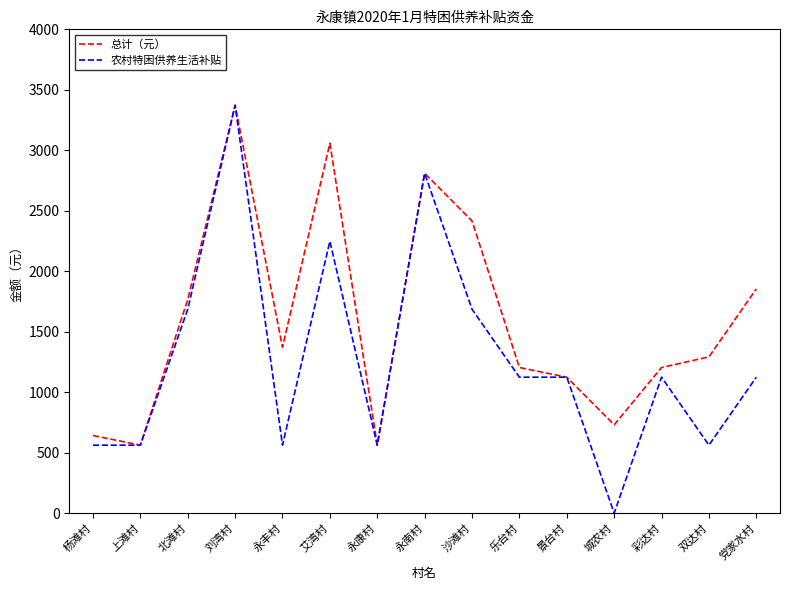

At which label does 农村特困供养生活补贴 reach its minimum?

城农村